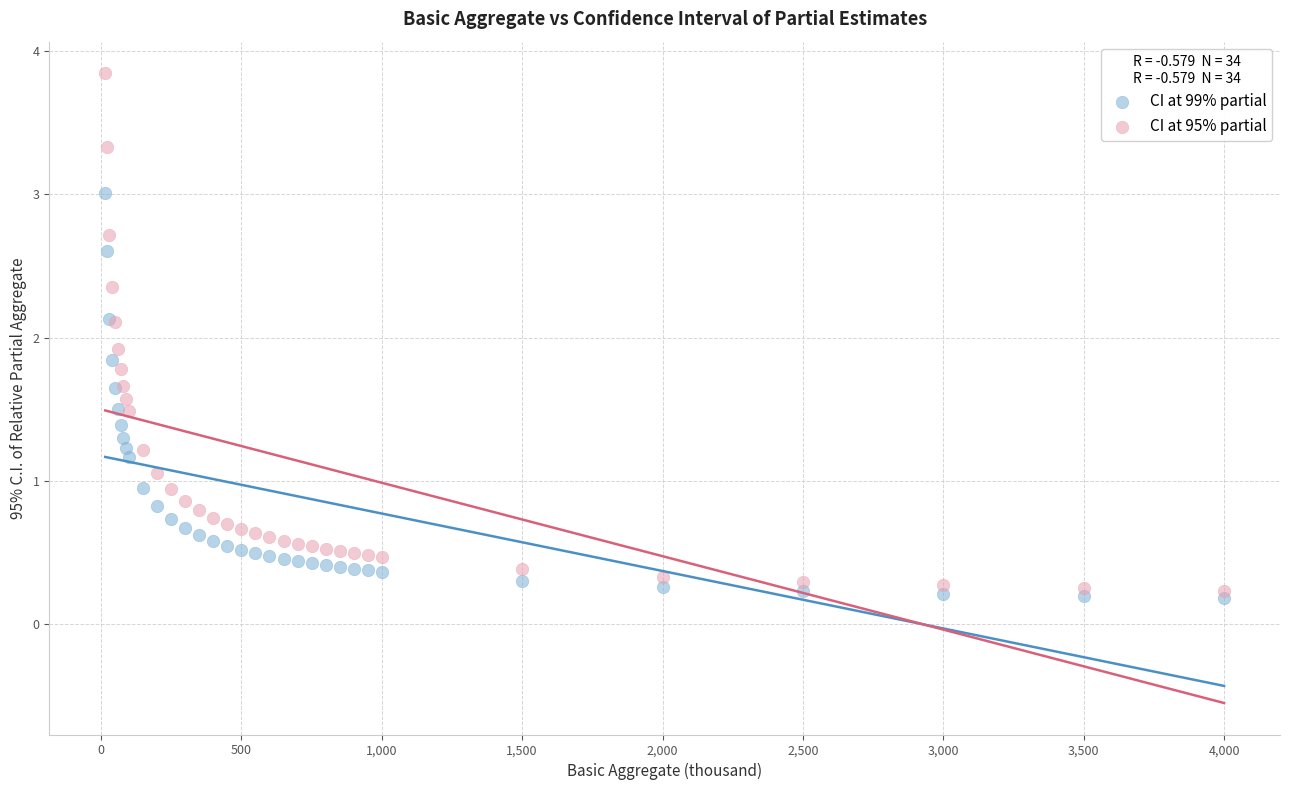

What are all the series names shown in the legend?

CI at 99% partial, CI at 95% partial